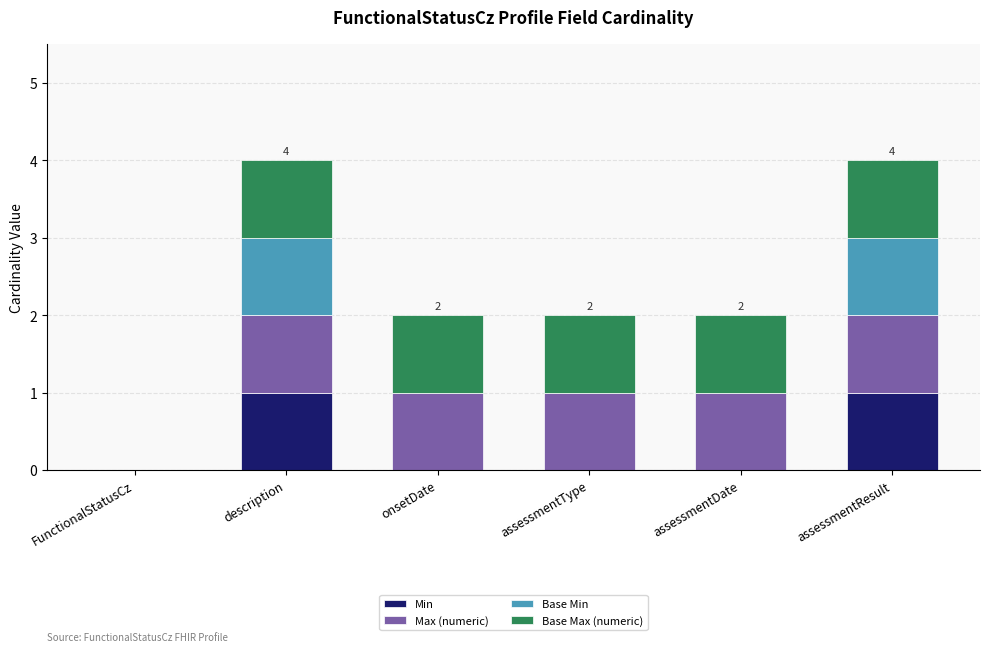

What is the total value across all series at description?

4